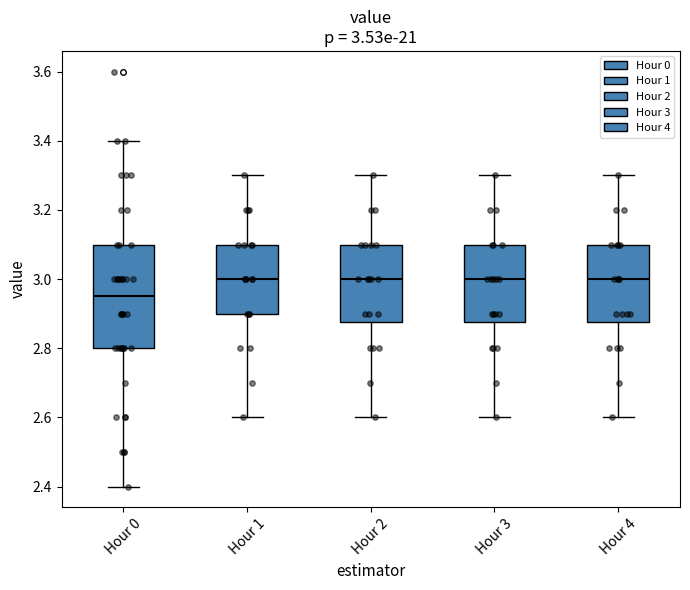

Which box is the tallest, from its lower edge to its upper edge?

Hour 0